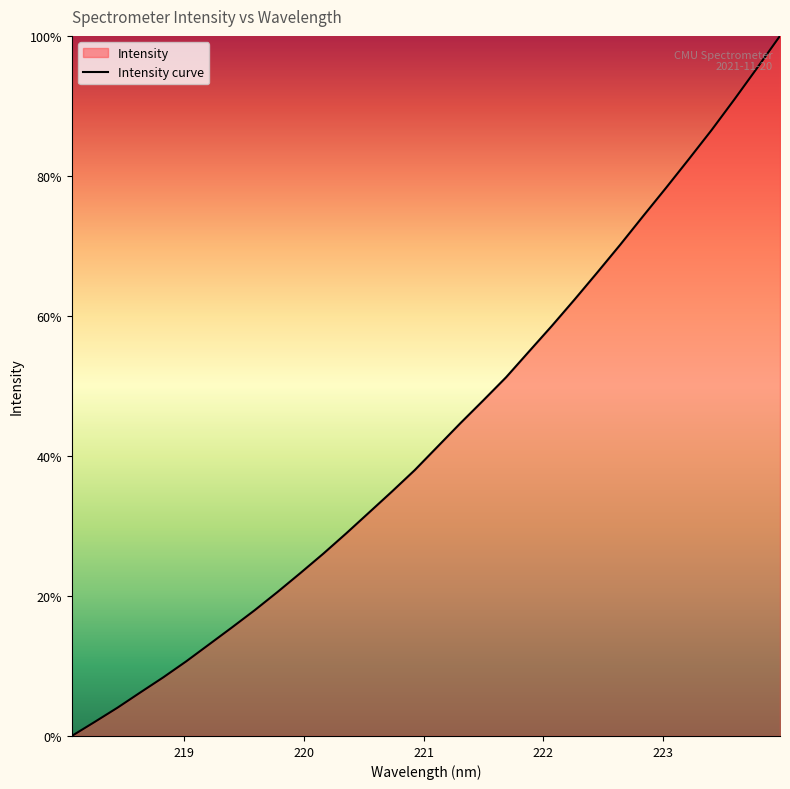

What is the label of the 28th point from the left?

223.2172